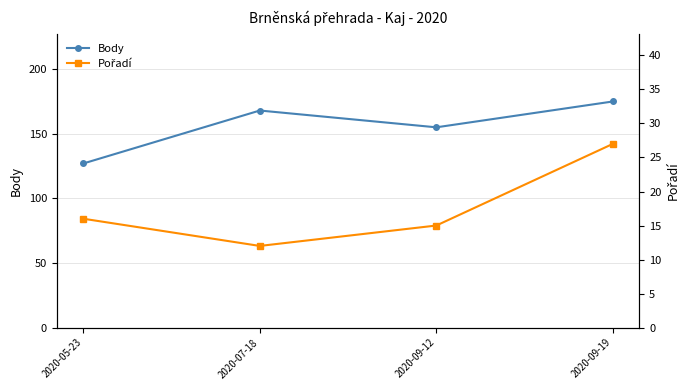

True or false: Body and Pořadí intersect in this chart.

False